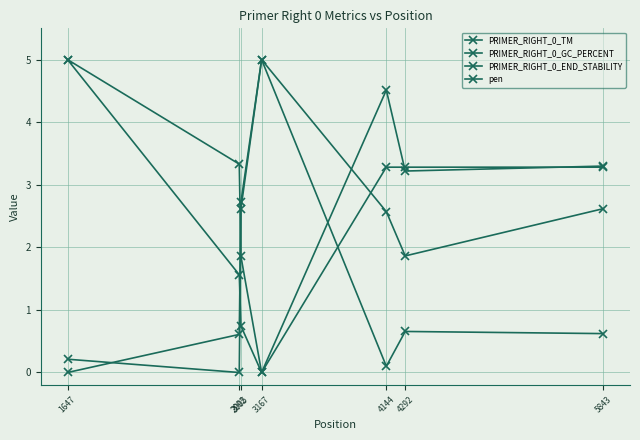

What is the difference between the maximum and minimum values in the PRIMER_RIGHT_0_GC_PERCENT series?

5.0